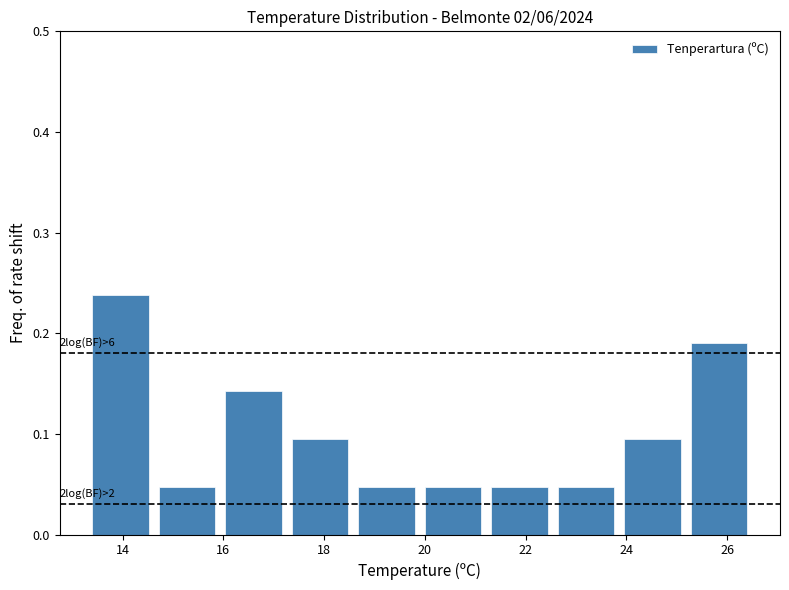

Which range on the x-axis has the tallest bar?

13.30 to 14.62